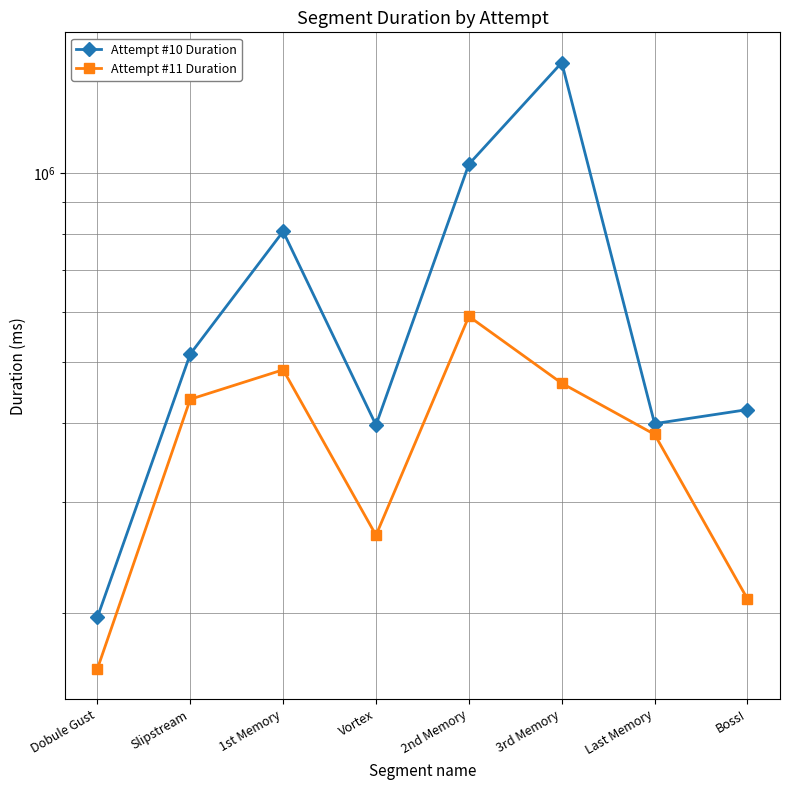

Does the chart display data point markers on the line(s)?

Yes